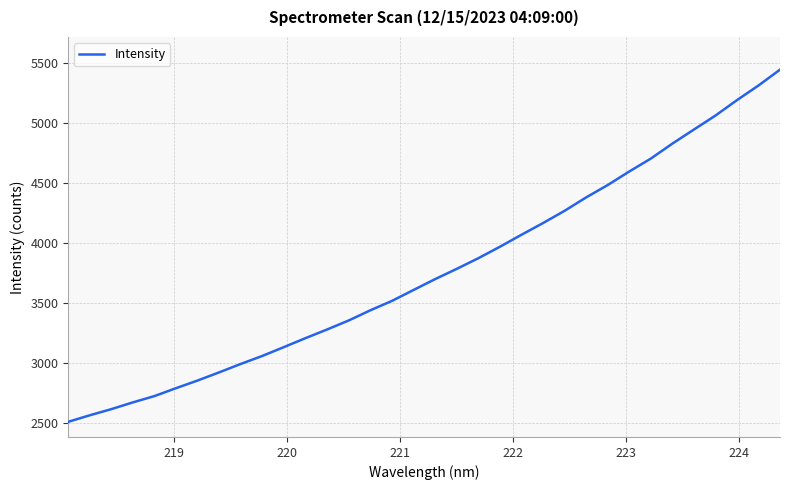

What is the maximum value shown in the chart?

5442.7